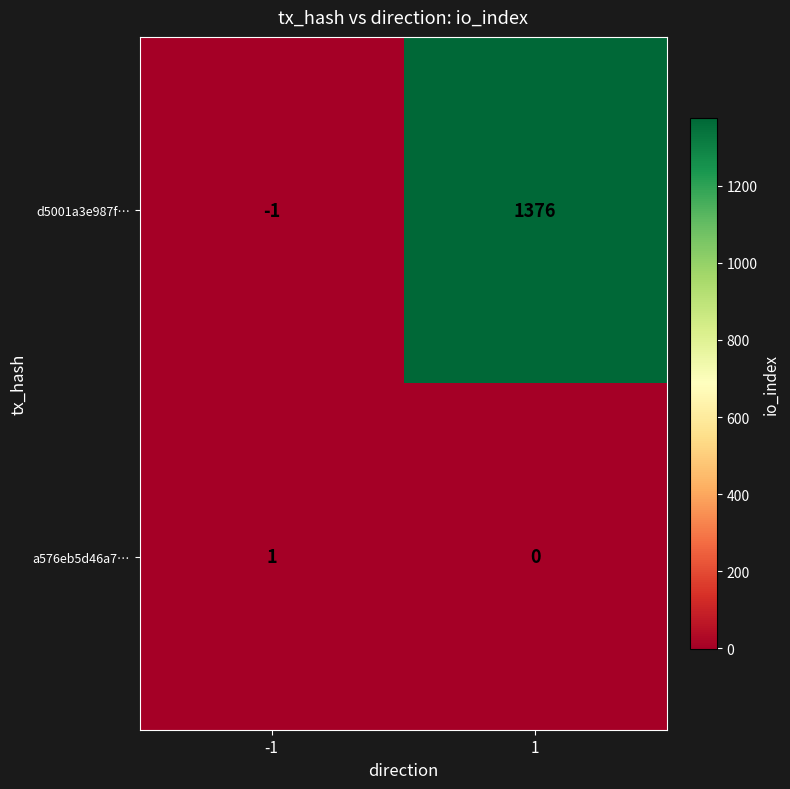

Reading right to left, transcribe all the data shown in this chart.

d5001a3e987f…: 1=1376	-1=-1
a576eb5d46a7…: 1=0	-1=1